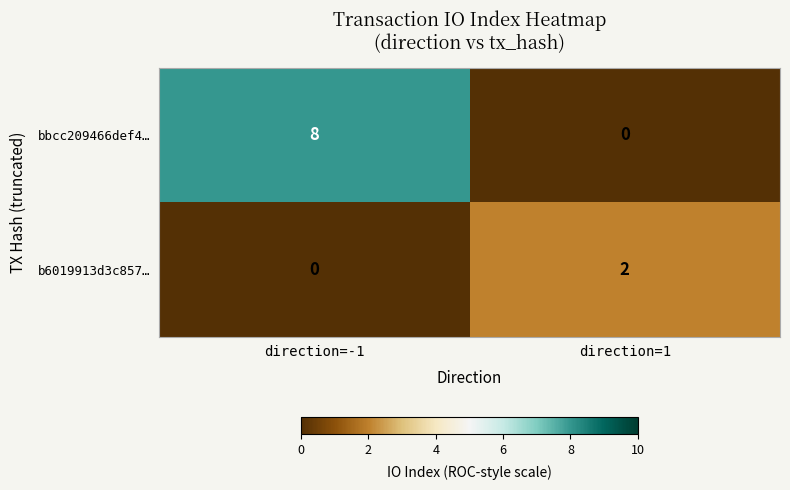

At which category is the sum across all series the highest?

direction=-1